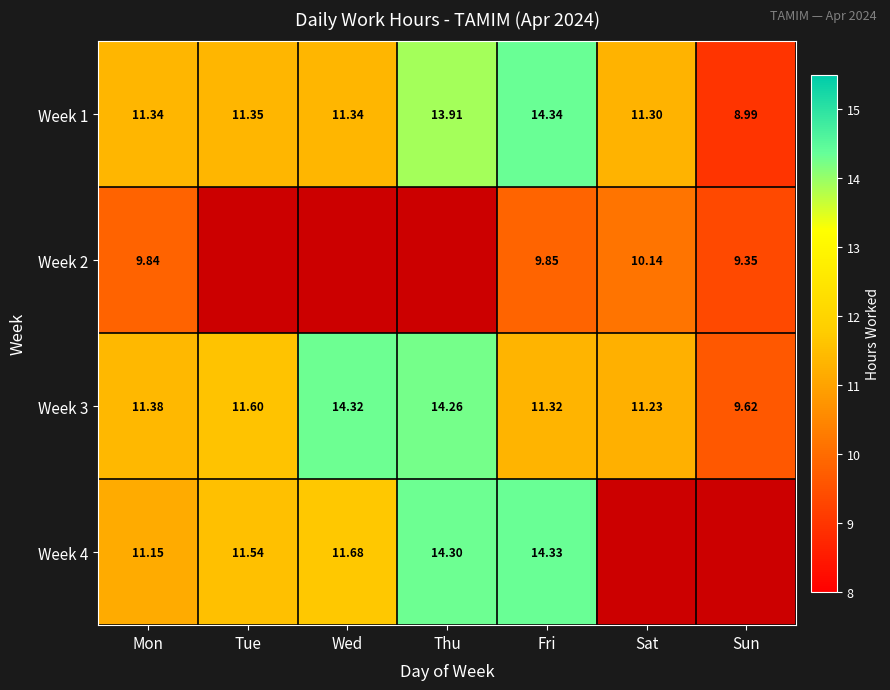

Is the value of Week 2 at Mon greater than the value of Week 1 at Thu?

No